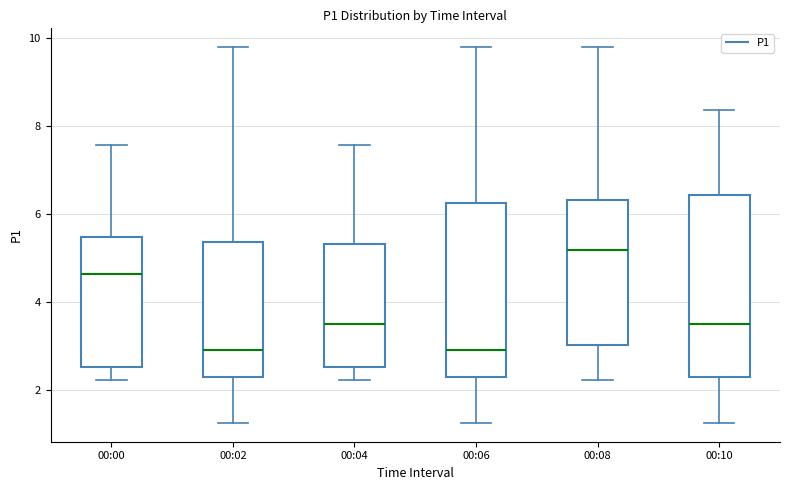

Reading left to right, read every box against the y-axis: the position of its median line, the range the box covers, and the ends of its whiskers. The values are not printed on the chart, so give them approximately, as read against the axis.

00:00: median 4.6, box 2.6 to 5.4, whiskers 2.2 to 7.6
00:02: median 3.0, box 2.4 to 5.4, whiskers 1.2 to 9.8
00:04: median 3.6, box 2.6 to 5.4, whiskers 2.2 to 7.6
00:06: median 3.0, box 2.4 to 6.2, whiskers 1.2 to 9.8
00:08: median 5.2, box 3.0 to 6.4, whiskers 2.2 to 9.8
00:10: median 3.6, box 2.4 to 6.4, whiskers 1.2 to 8.4